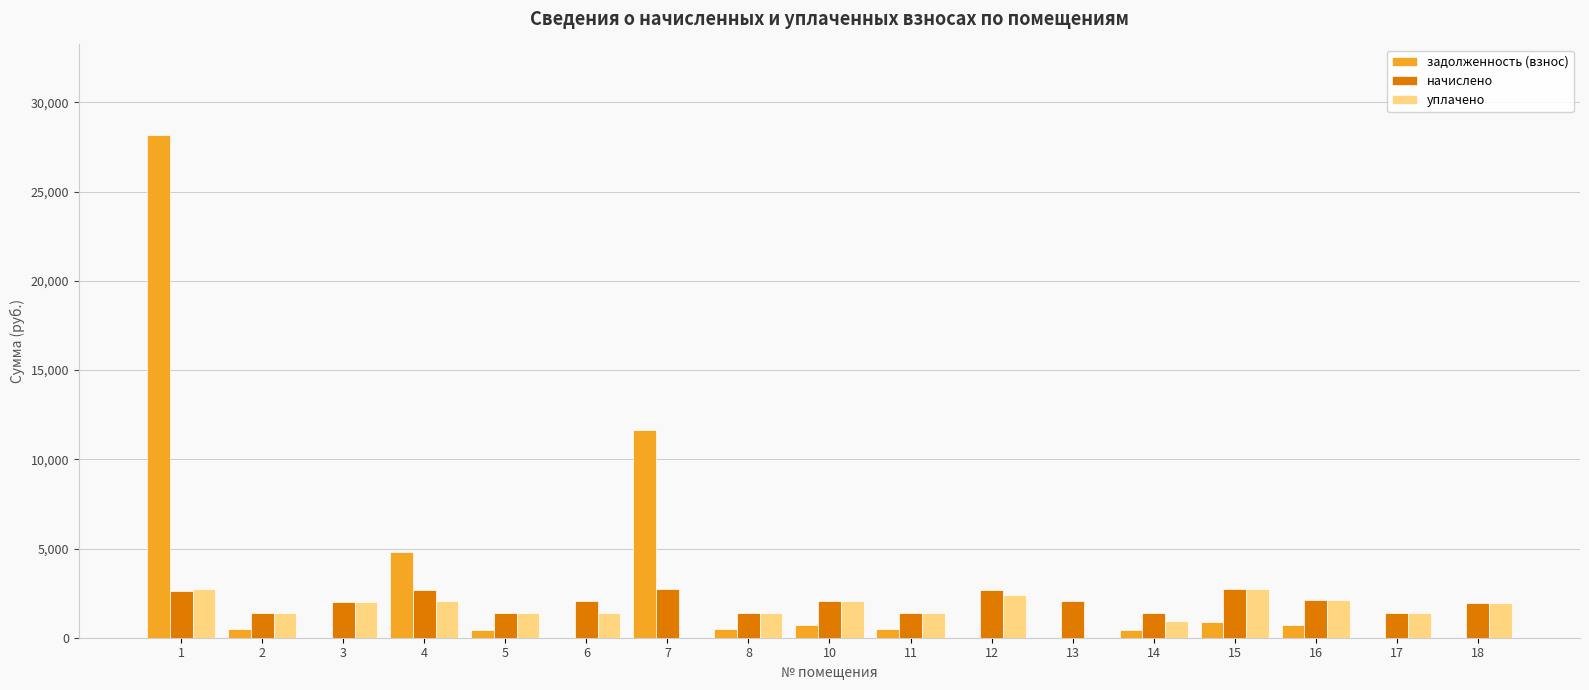

What is the difference between the начислено values at 12 and 2?

1308.9